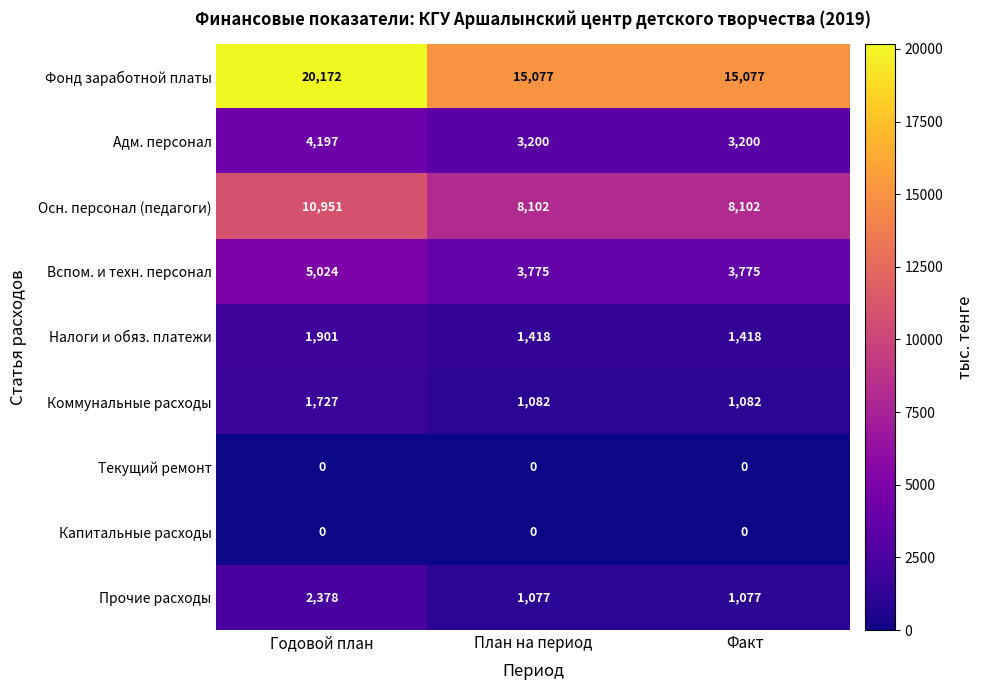

What is the spread (max minus min) of values at Факт?

15077